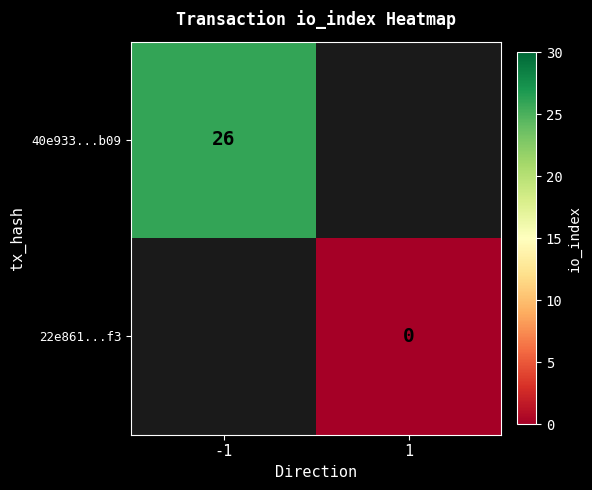

The 40e933...b09 series shows 38 at -1. True or false?

False